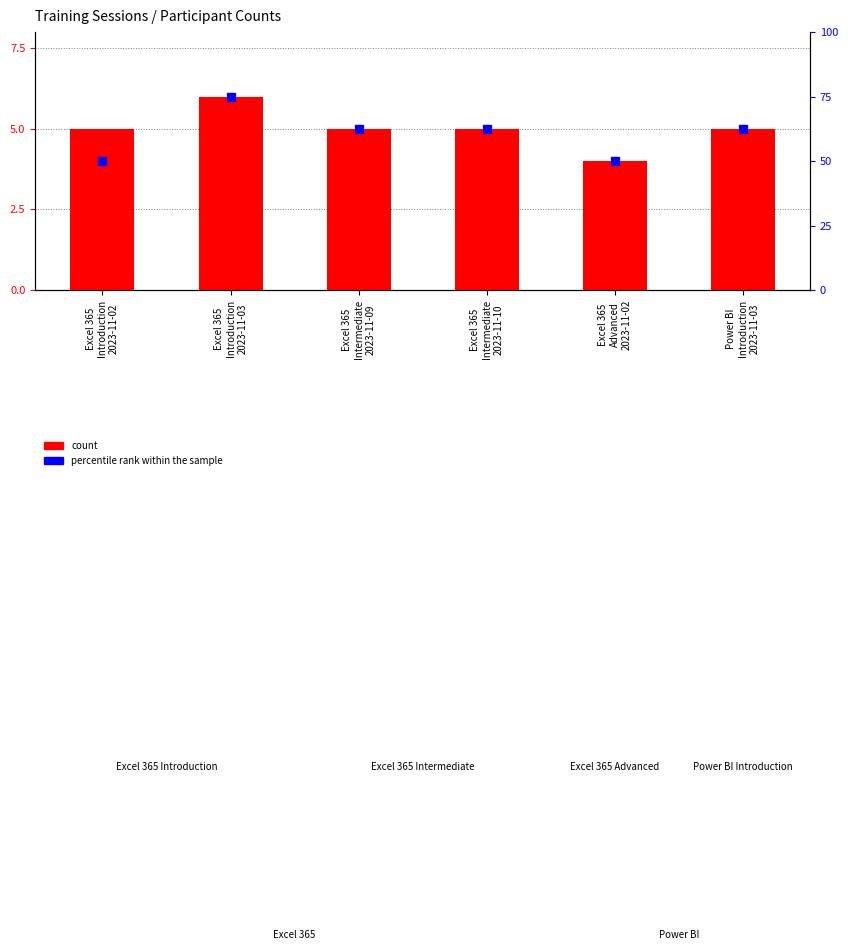

What are all the series names shown in the legend?

count, percentile rank within the sample